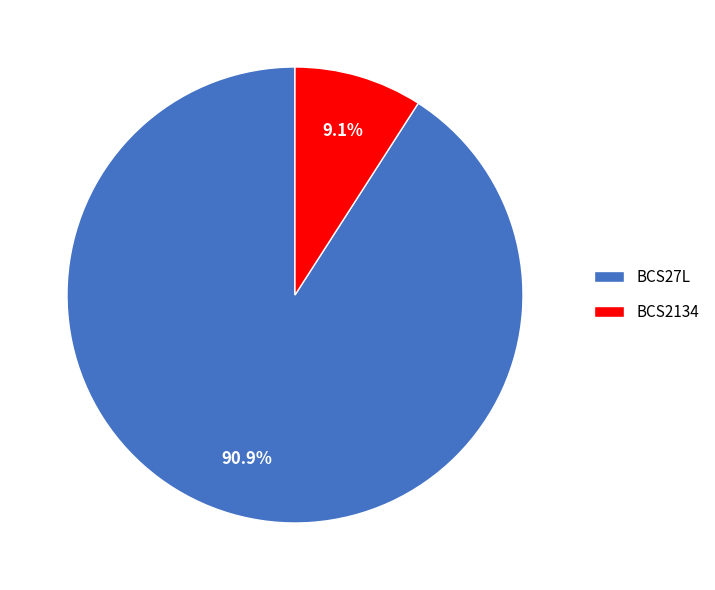

How much of the chart is everything except BCS2134?

90.9%